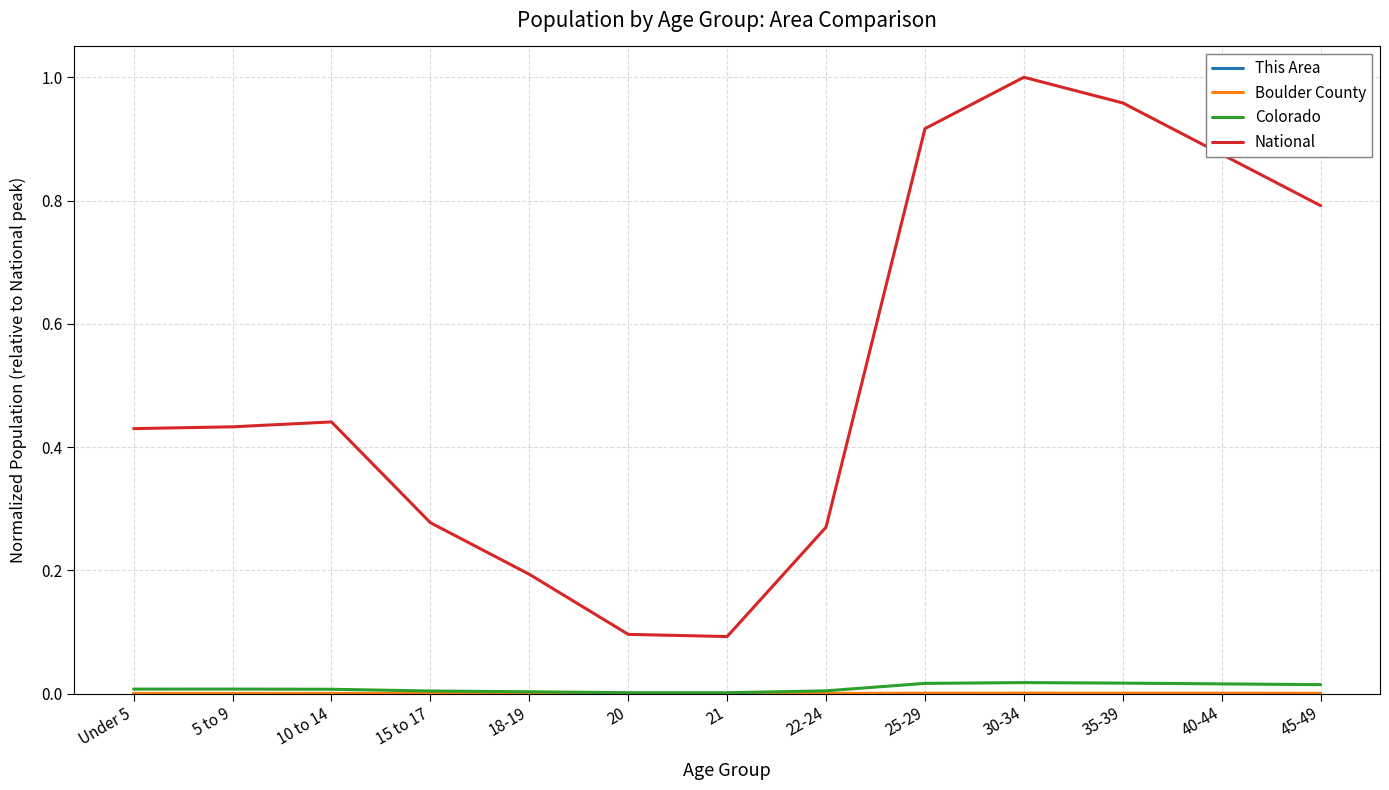

Is it true that National equals 0.6 at 30-34?

False